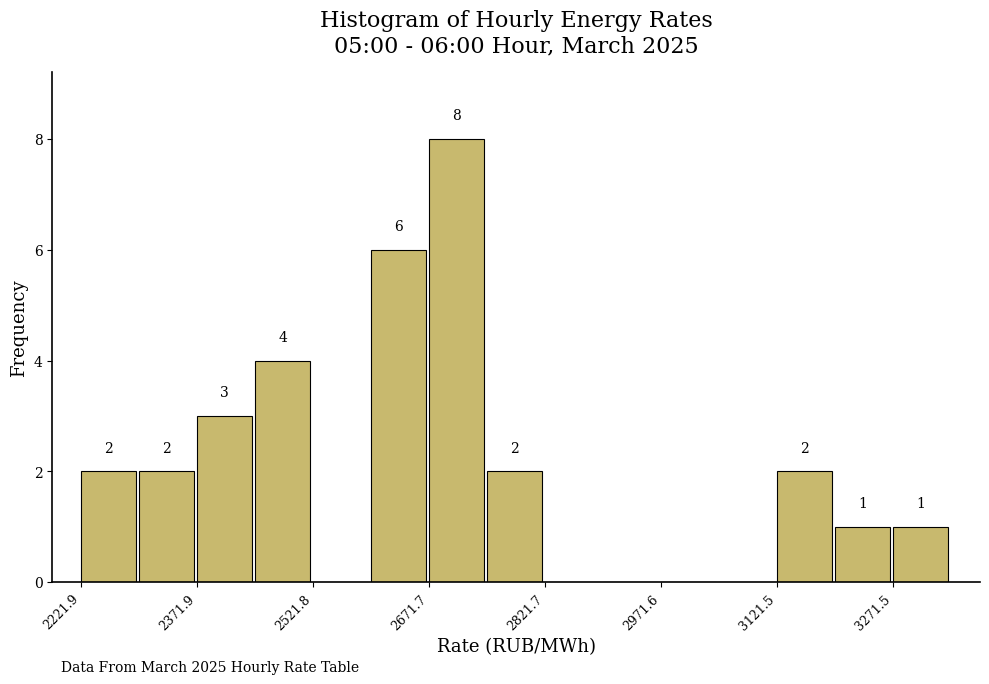

Read against the x-axis, roughly where is the centre of the tallest bar?

2700